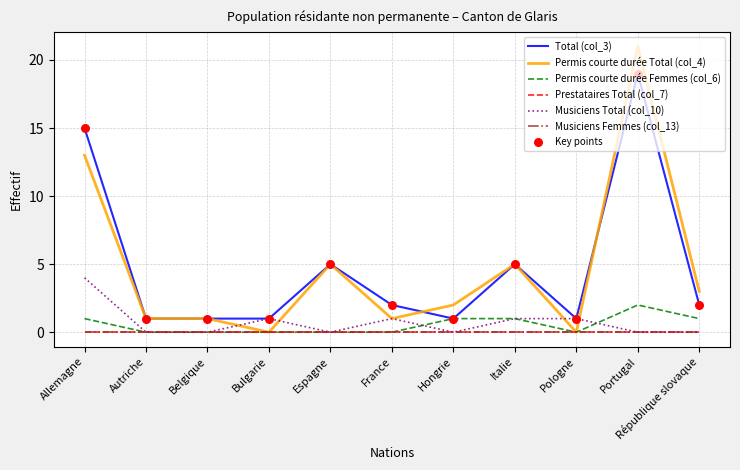

Is this an area chart (filled region under the line)?

No